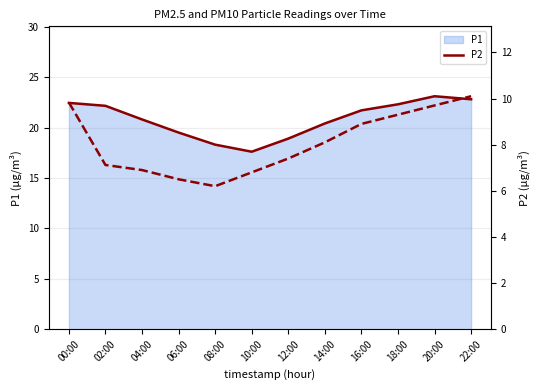

Reading left to right, extract all data points from this chart.

P1 line: 00:00=22.4	02:00=22.1	04:00=20.8	06:00=19.5	08:00=18.3	10:00=17.6	12:00=18.9	14:00=20.4	16:00=21.7	18:00=22.3	20:00=23.1	22:00=22.8
P2: 00:00=9.8	02:00=7.1	04:00=6.9	06:00=6.5	08:00=6.2	10:00=6.8	12:00=7.4	14:00=8.1	16:00=8.9	18:00=9.3	20:00=9.7	22:00=10.1